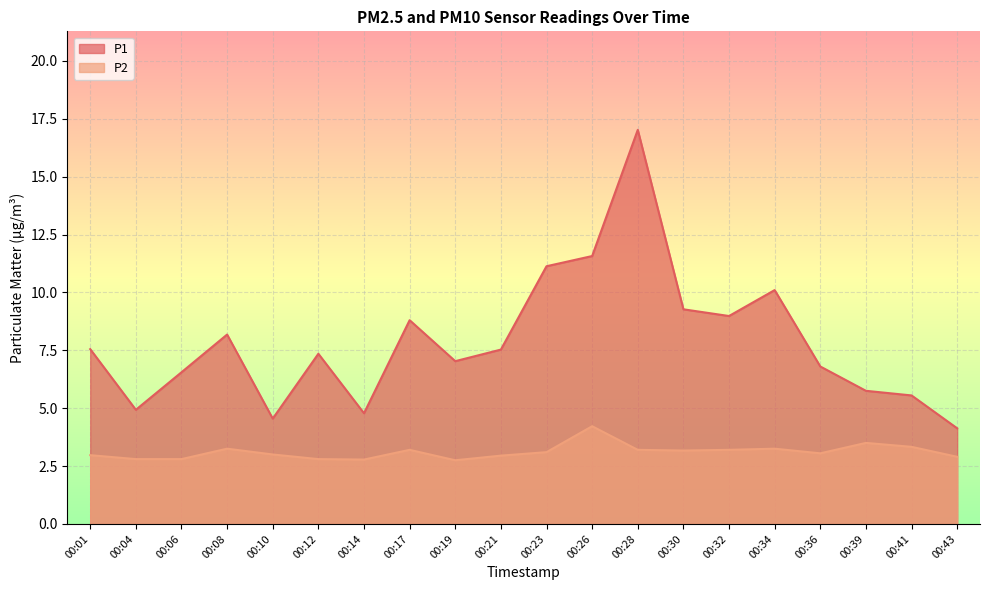

Rank the series by their average value, from highest to lowest.

P1, P2